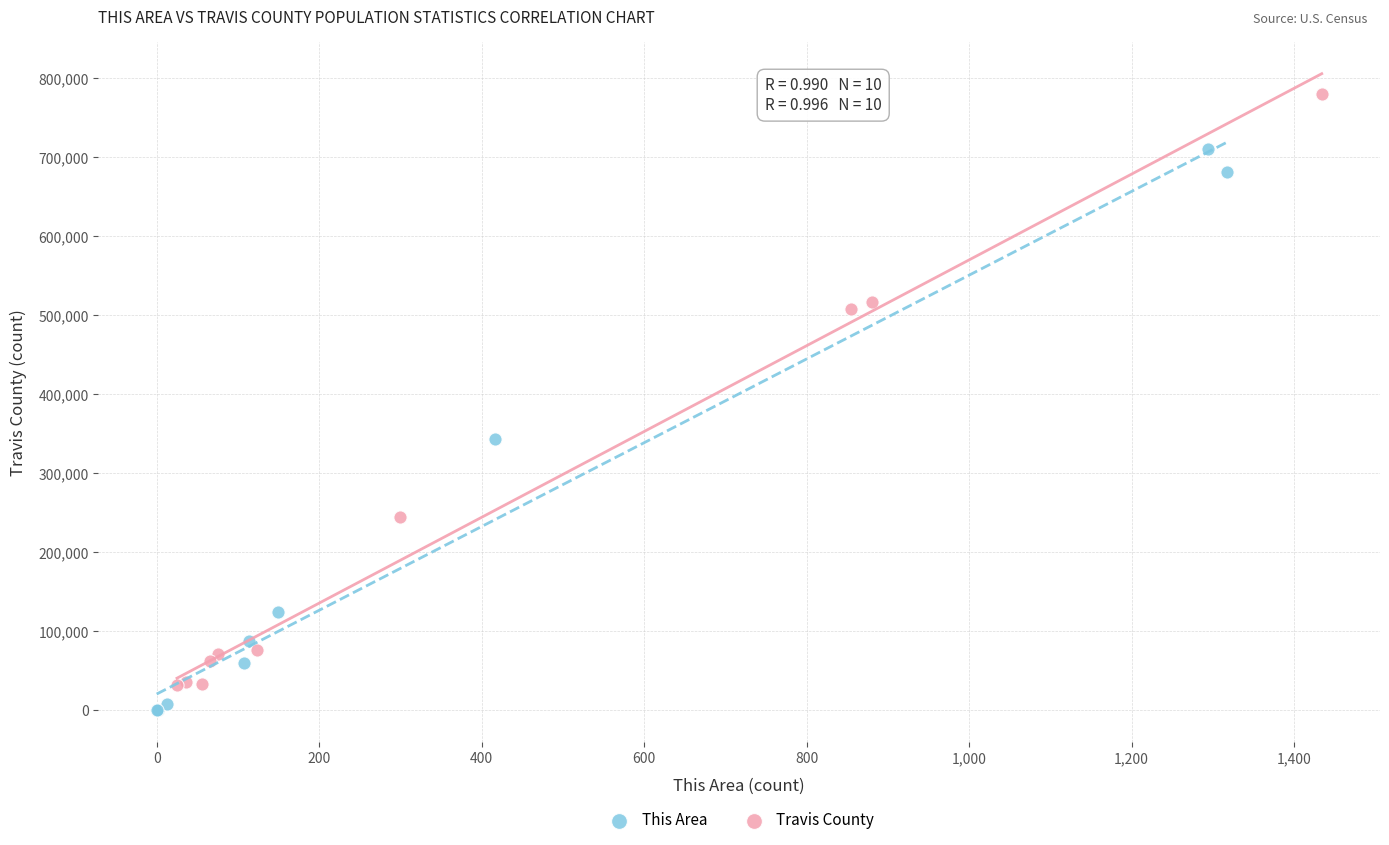

What are all the series names shown in the legend?

This Area, Travis County